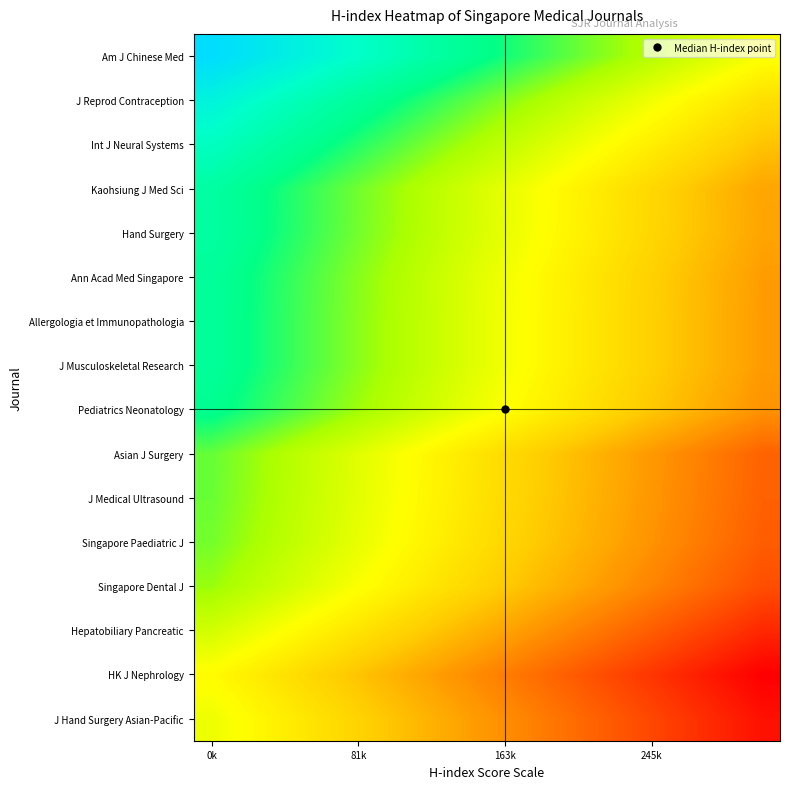

At which category is the sum across all series the highest?

0k